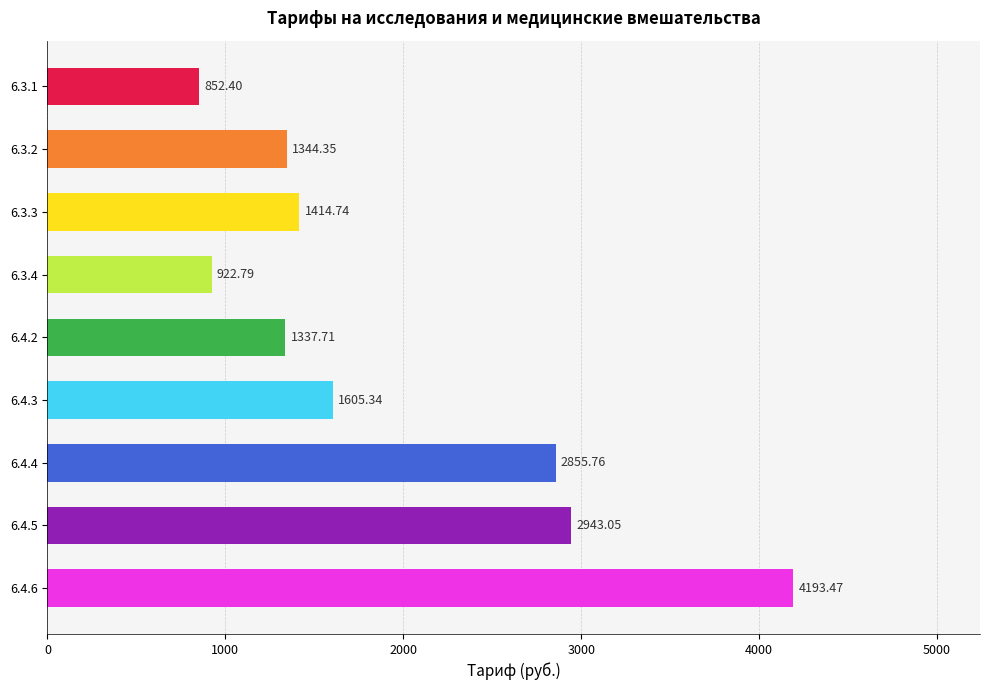

What is the sum of the values at 6.4.4 and 6.3.4?

3778.6